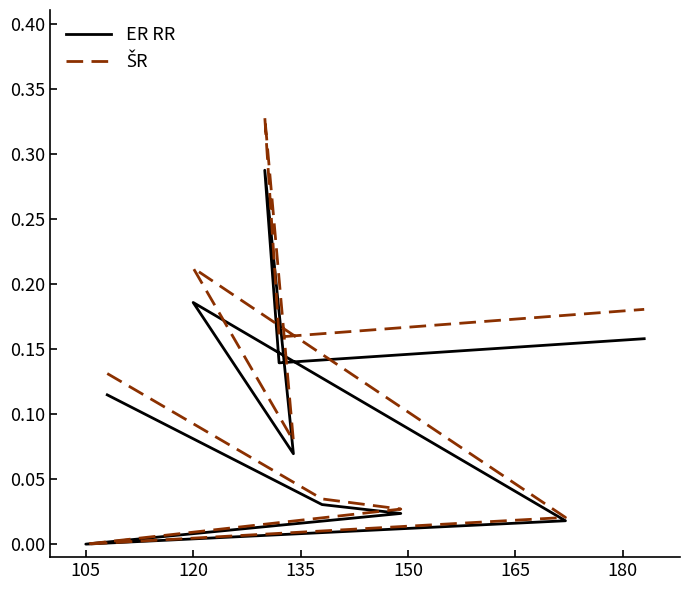

What is the maximum value shown in the chart?

0.3